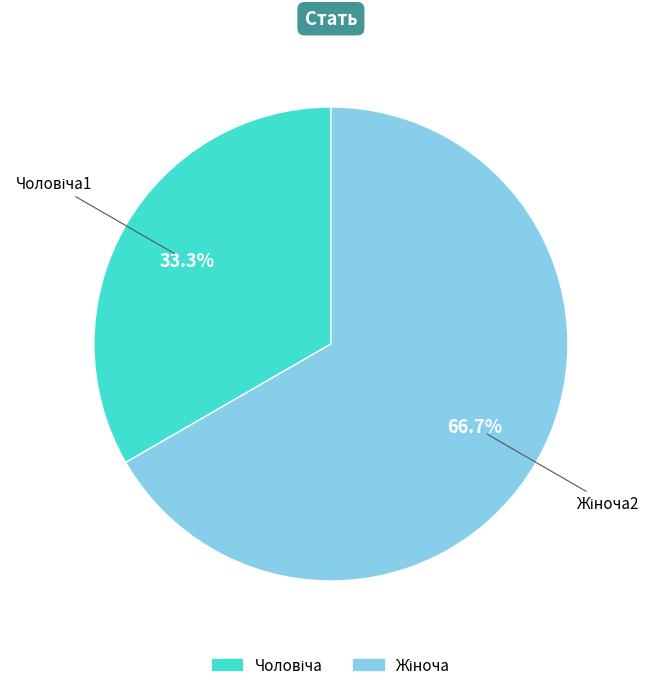

To the nearest percent, what is the average slice percentage?

50%